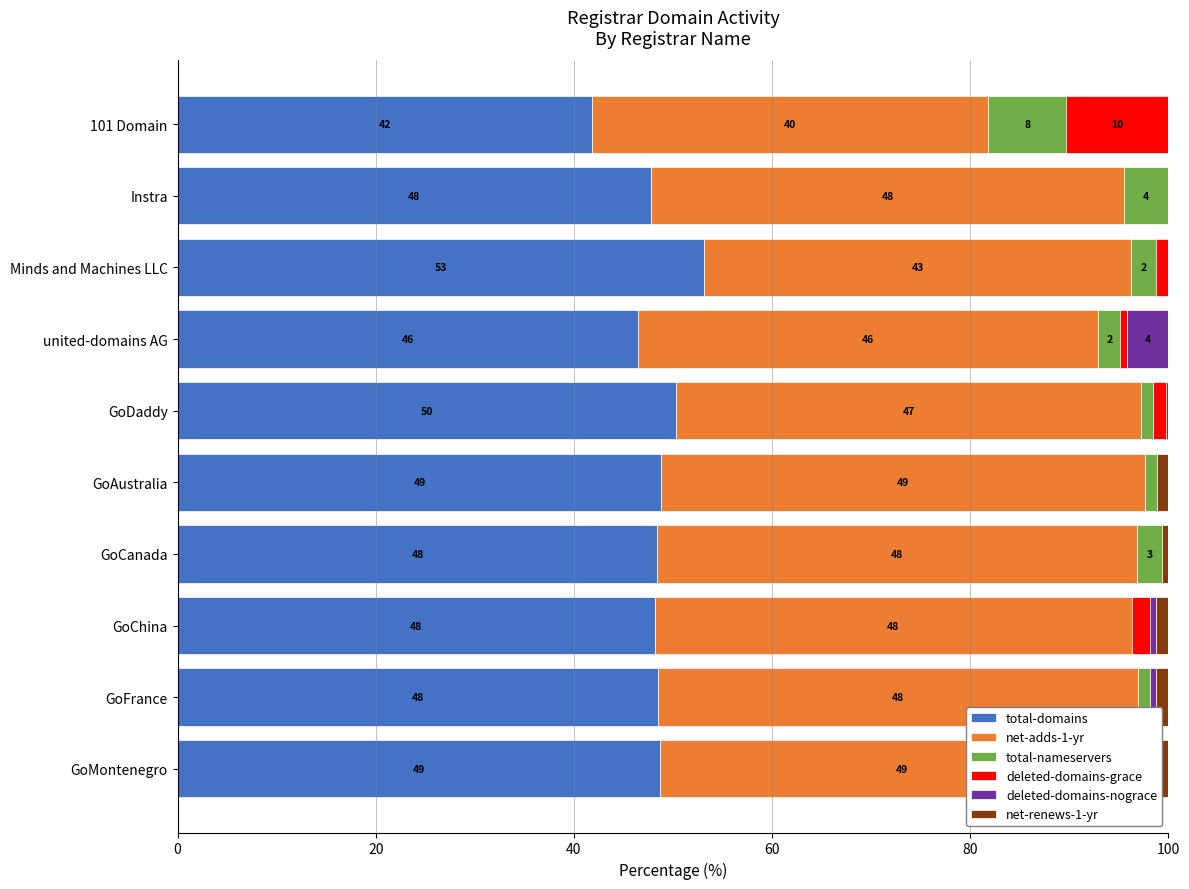

What is the highest value of the total-nameservers series?

7.9